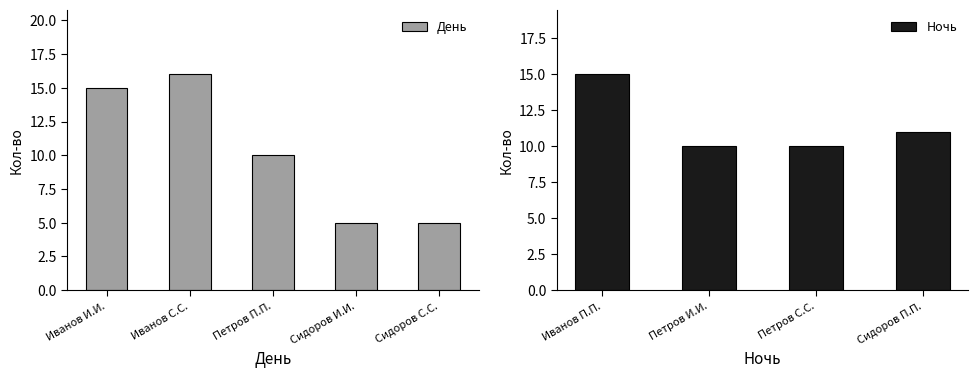

Does the chart contain any negative values?

No